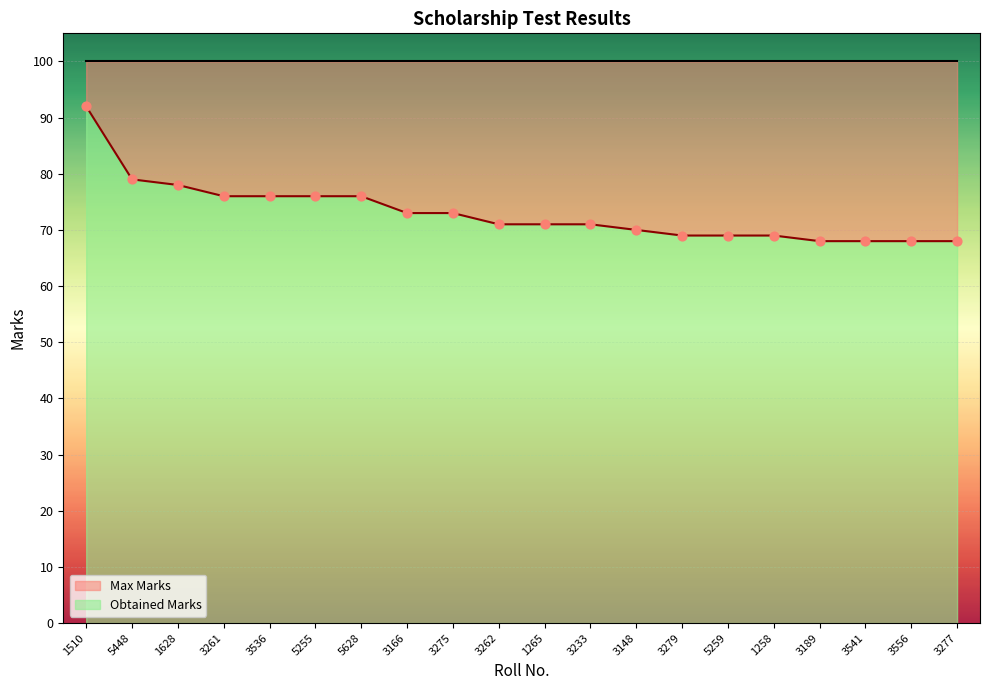

What is the ratio of the value at 3275 to the value at 3261?

1.0